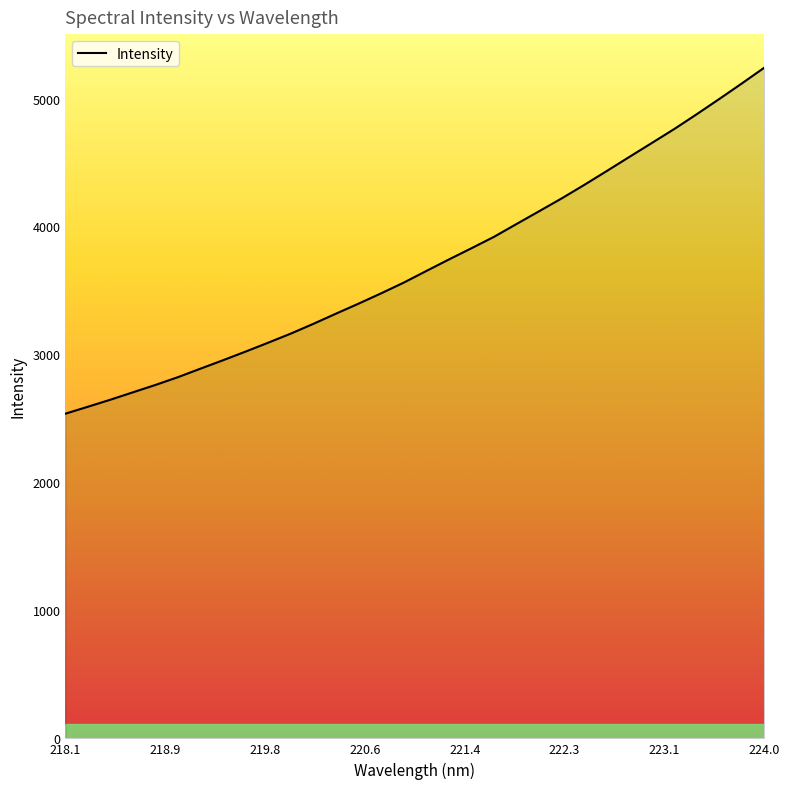

True or false: there are more than 2 points higher than both neighbors.

False